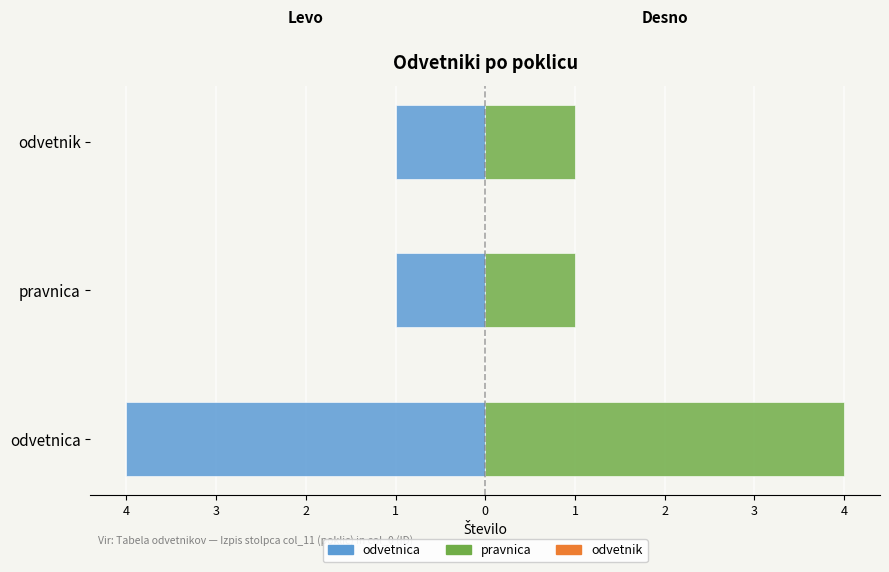

What is the approximate value of Desno (vsi) at odvetnik?

1